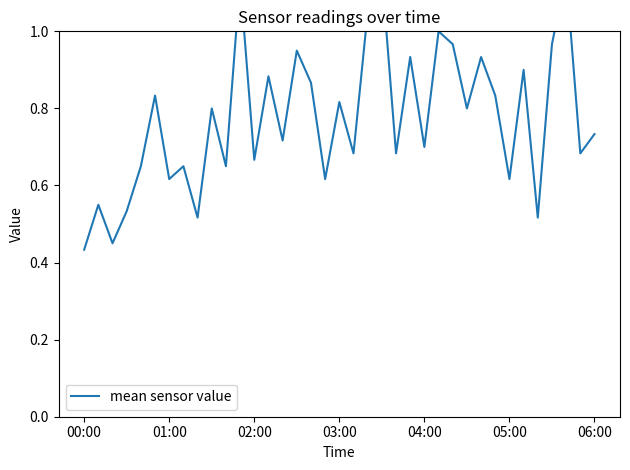

The chart shows a value of 1.1 at 11. True or false?

True